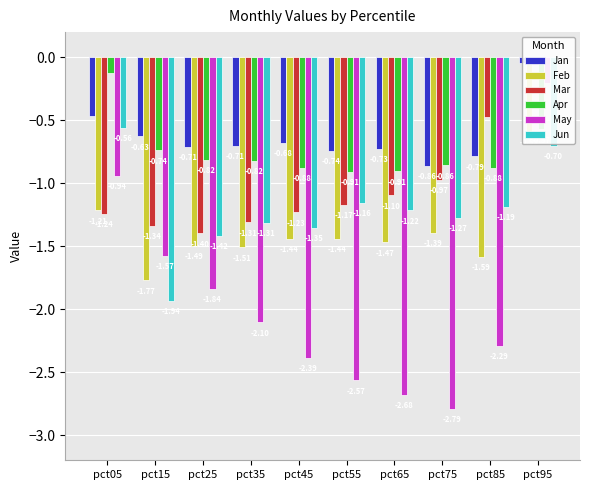

Reading right to left, what are all the values shown in this chart?

Jan: -0.0	-0.8	-0.9	-0.7	-0.7	-0.7	-0.7	-0.7	-0.6	-0.5
Feb: -0.6	-1.6	-1.4	-1.5	-1.4	-1.4	-1.5	-1.5	-1.8	-1.2
Mar: -0.1	-0.5	-1.0	-1.1	-1.2	-1.2	-1.3	-1.4	-1.3	-1.2
Apr: -0.6	-0.9	-0.9	-0.9	-0.9	-0.9	-0.8	-0.8	-0.7	-0.1
May: -0.2	-2.3	-2.8	-2.7	-2.6	-2.4	-2.1	-1.8	-1.6	-0.9
Jun: -0.7	-1.2	-1.3	-1.2	-1.2	-1.4	-1.3	-1.4	-1.9	-0.6